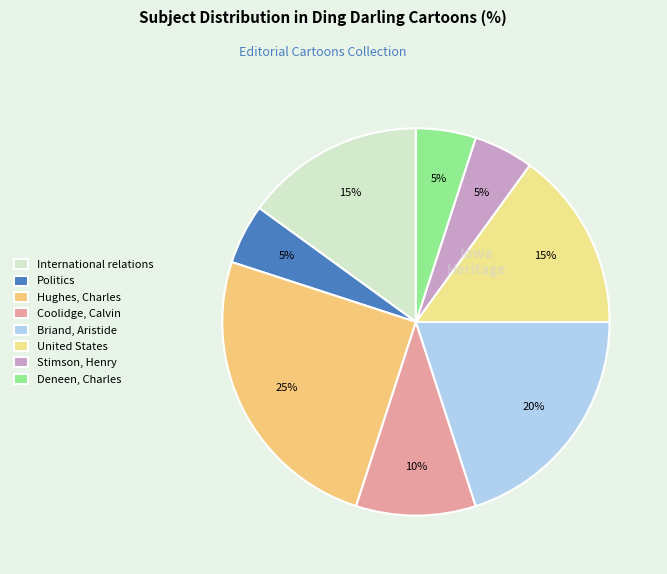

Which slice is the largest?

Hughes, Charles